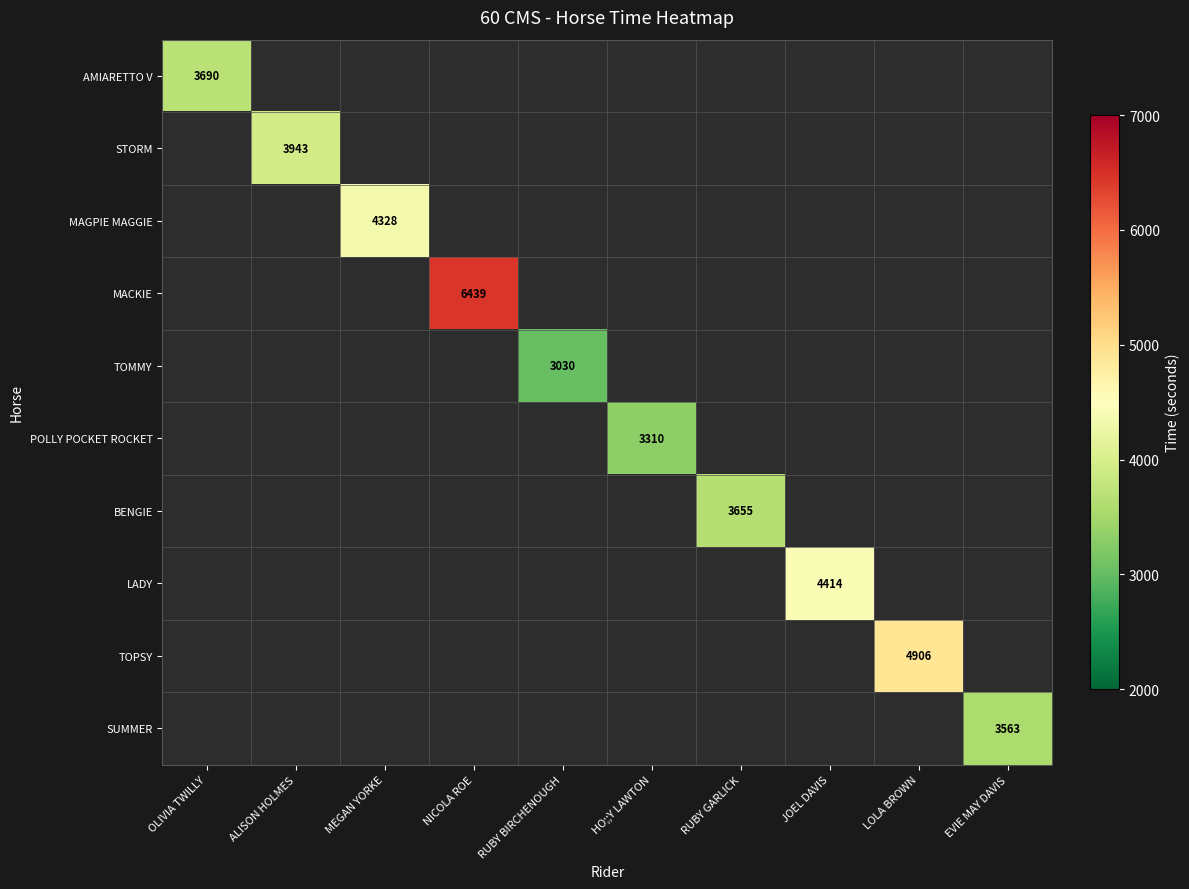

True or false: BENGIE has a value of 5813 at RUBY GARLICK.

False